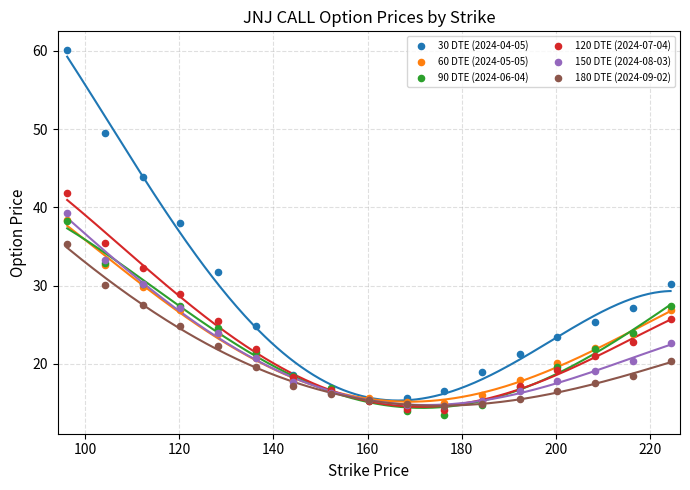

What are all the series names shown in the legend?

30 DTE (2024-04-05), 60 DTE (2024-05-05), 90 DTE (2024-06-04), 120 DTE (2024-07-04), 150 DTE (2024-08-03), 180 DTE (2024-09-02)